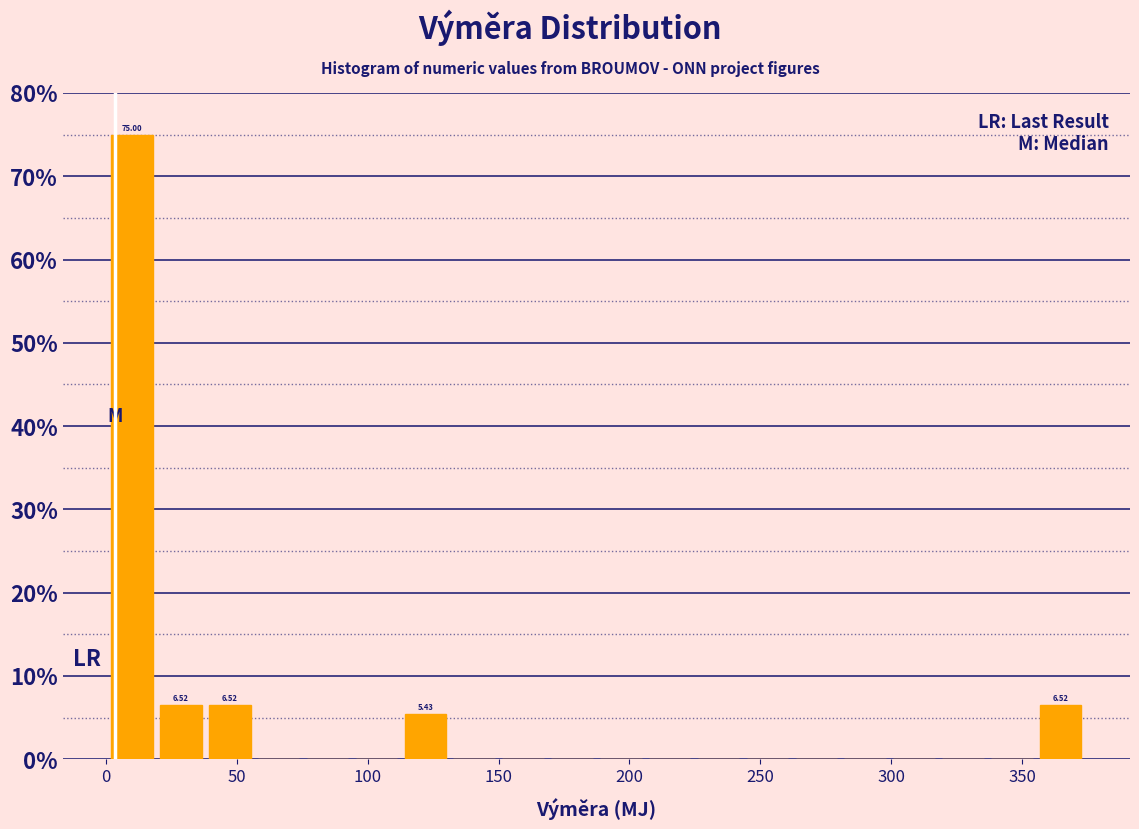

Read against the x-axis, roughly where is the centre of the tallest bar?

10